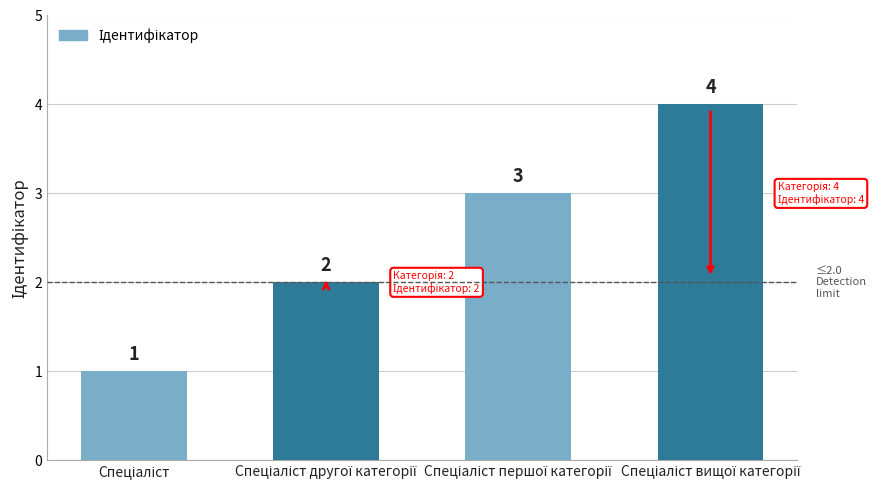

What is the difference between the maximum and minimum values?

3